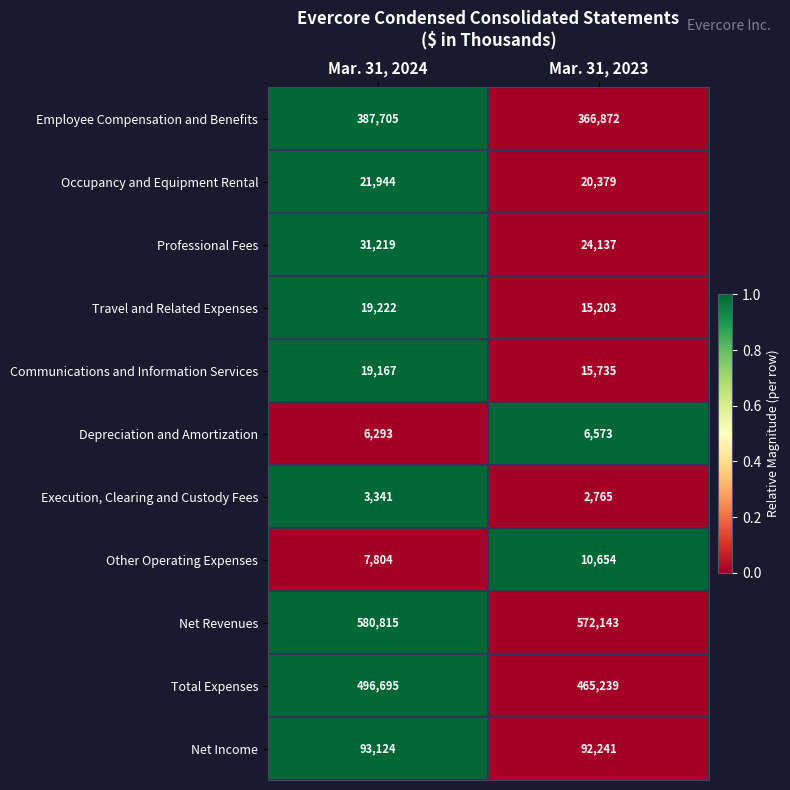

What is the difference between the maximum and minimum values in the Depreciation and Amortization series?

280